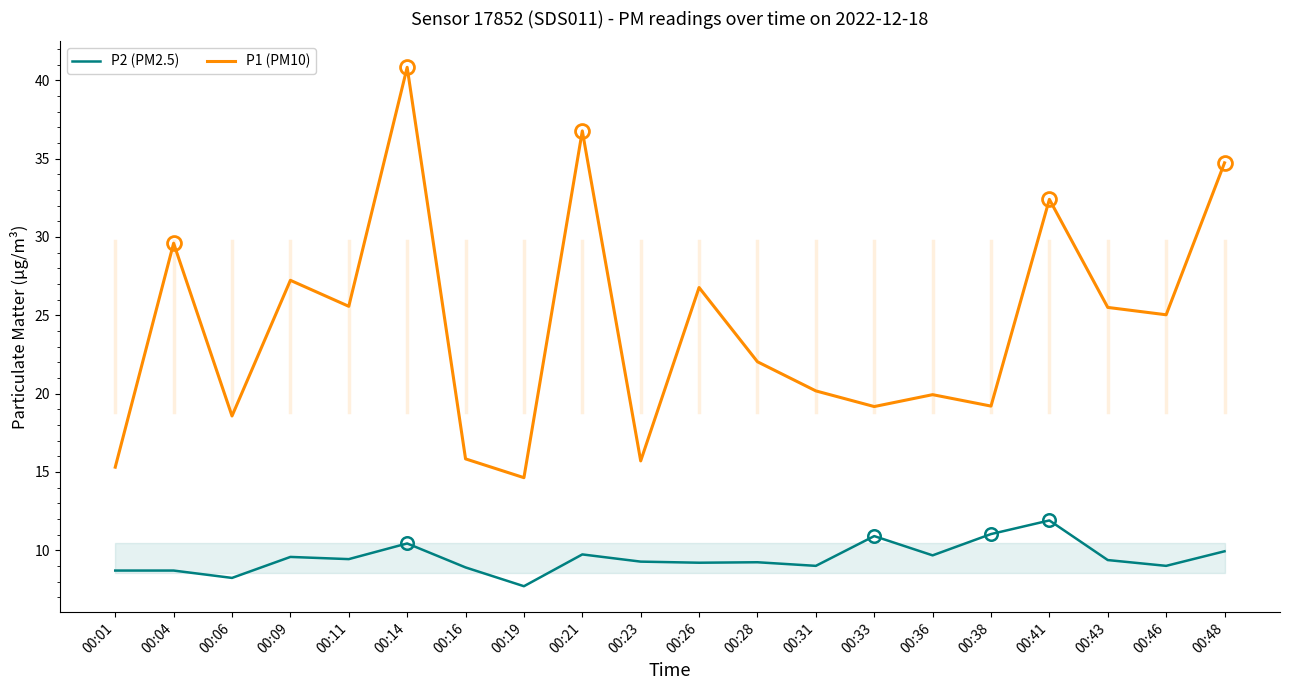

Which series has the widest spread of values?

P1 (PM10)